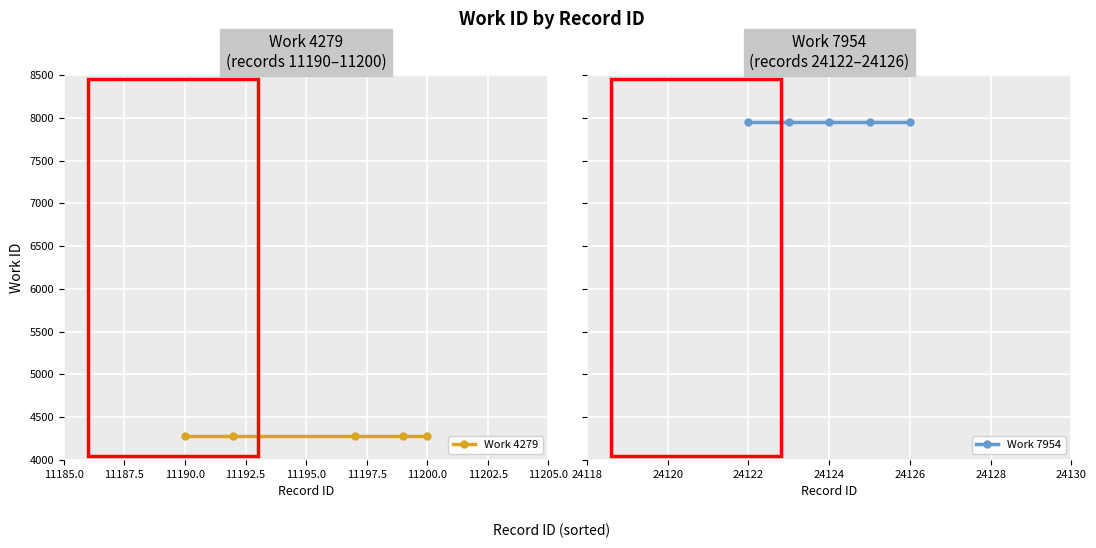

Which series has the largest range (max minus min)?

Work 4279